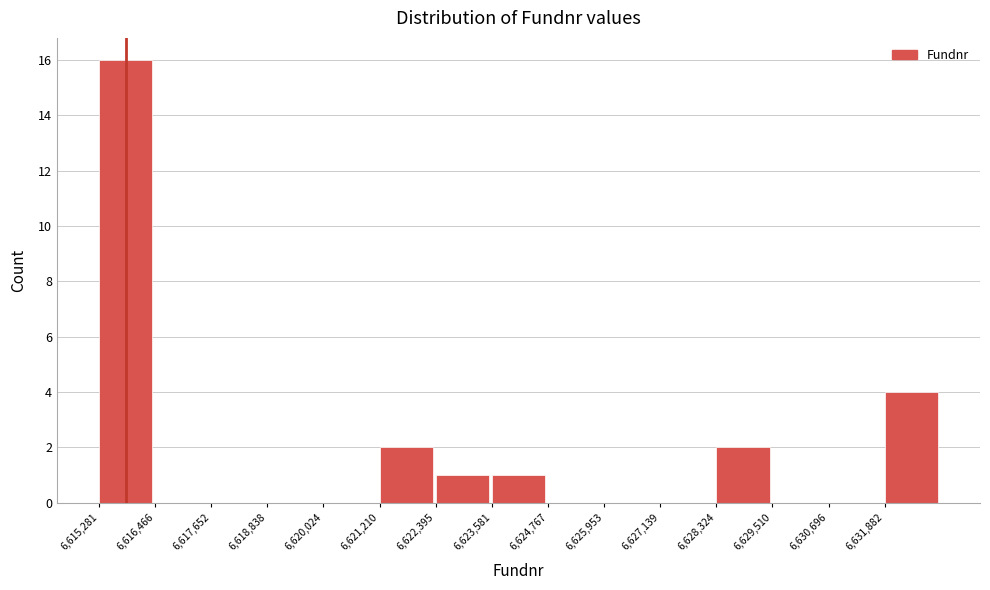

Over which range of the x-axis is the bar tallest?

6615200 to 6616400